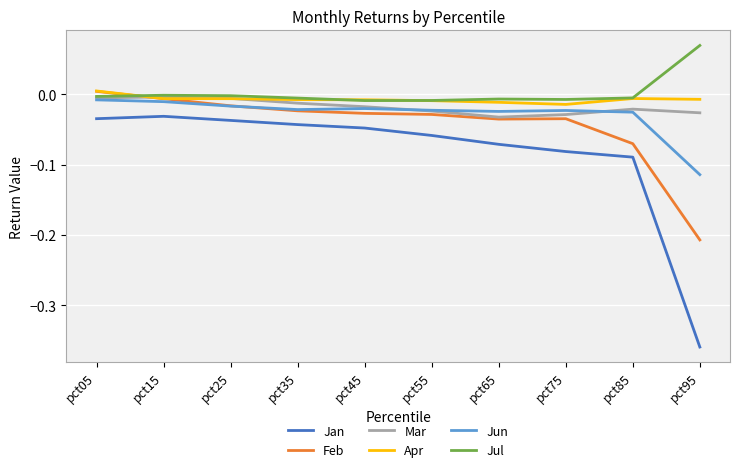

Between pct25 and pct75, which series saw the biggest shift?

Jan